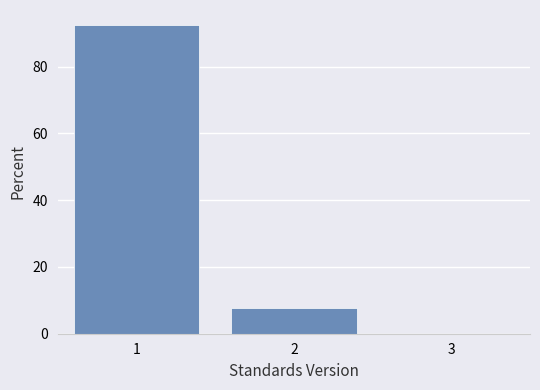

Reading left to right, transcribe this chart: for each bar, give the range it covers on the x-axis and its height. The values are not printed on the chart, so give them approximately, as read against the axis.

0.5 to 1.5: 92
1.5 to 2.5: 8
2.5 to 3.5: 0